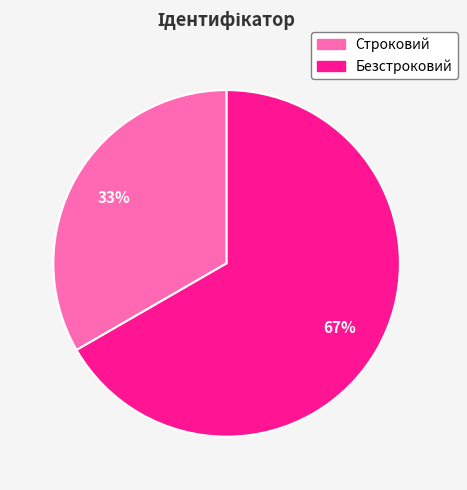

Is the sum of Безстроковий and Строковий greater than half?

Yes